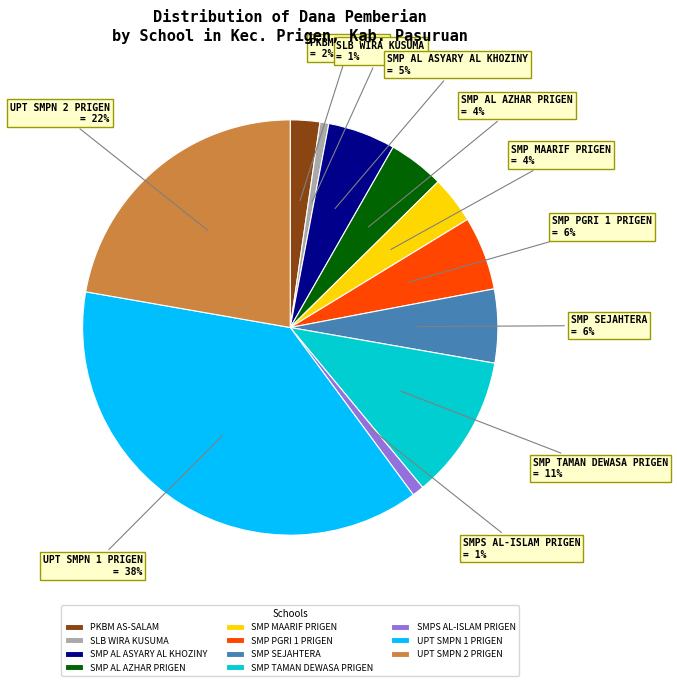

Is it true that SMP MAARIF PRIGEN is 4% of the pie?

True